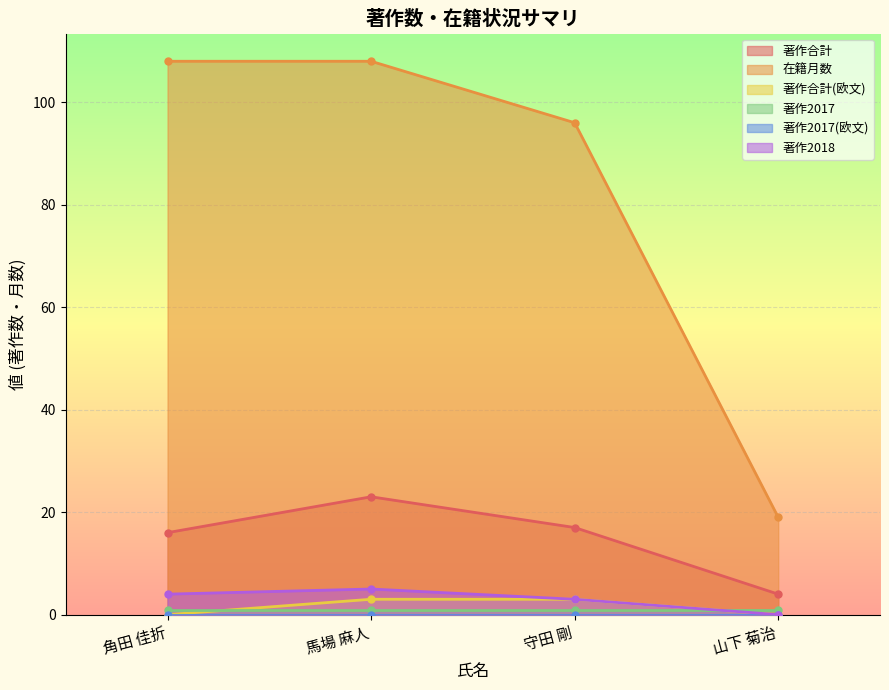

At which label does 在籍月数 reach its minimum?

山下 菊治